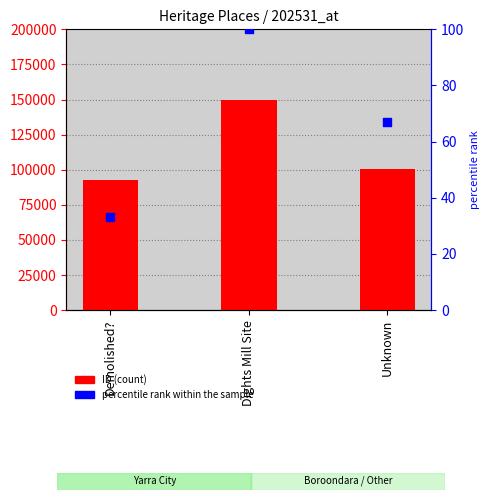

Is the value of ID at Unknown greater than the value of percentile rank within the sample at Dights Mill Site?

Yes